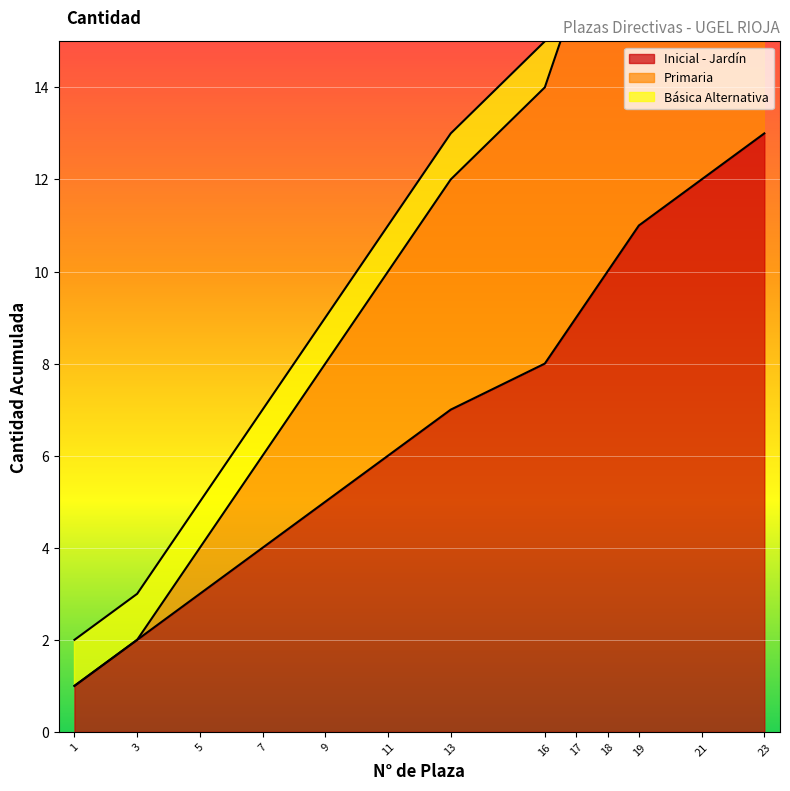

The Inicial - Jardín series shows 8 at 16. True or false?

True